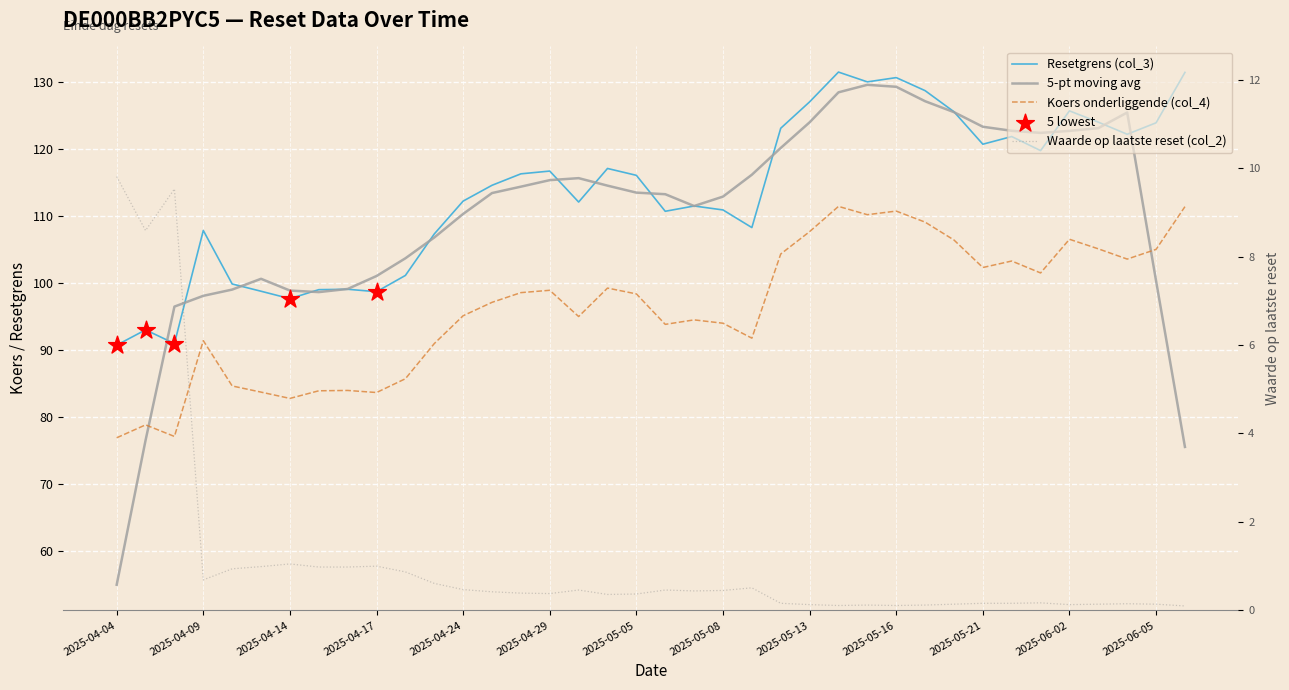

Which series reaches the maximum Y coordinate?

Resetgrens (col_3)